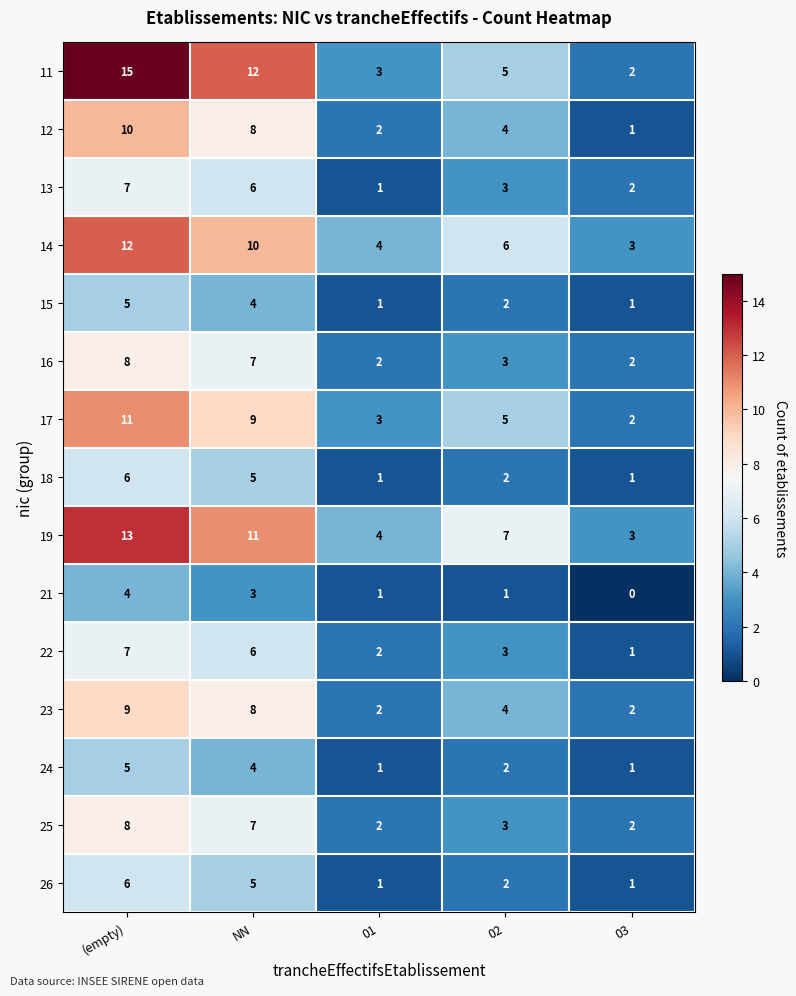

Where does the 24 series first go above 2?

(empty)